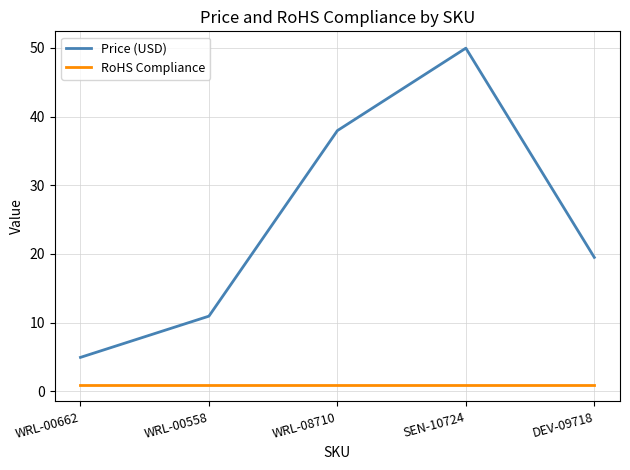

List the labels in order of Price (USD) value, smallest first.

WRL-00662, WRL-00558, DEV-09718, WRL-08710, SEN-10724